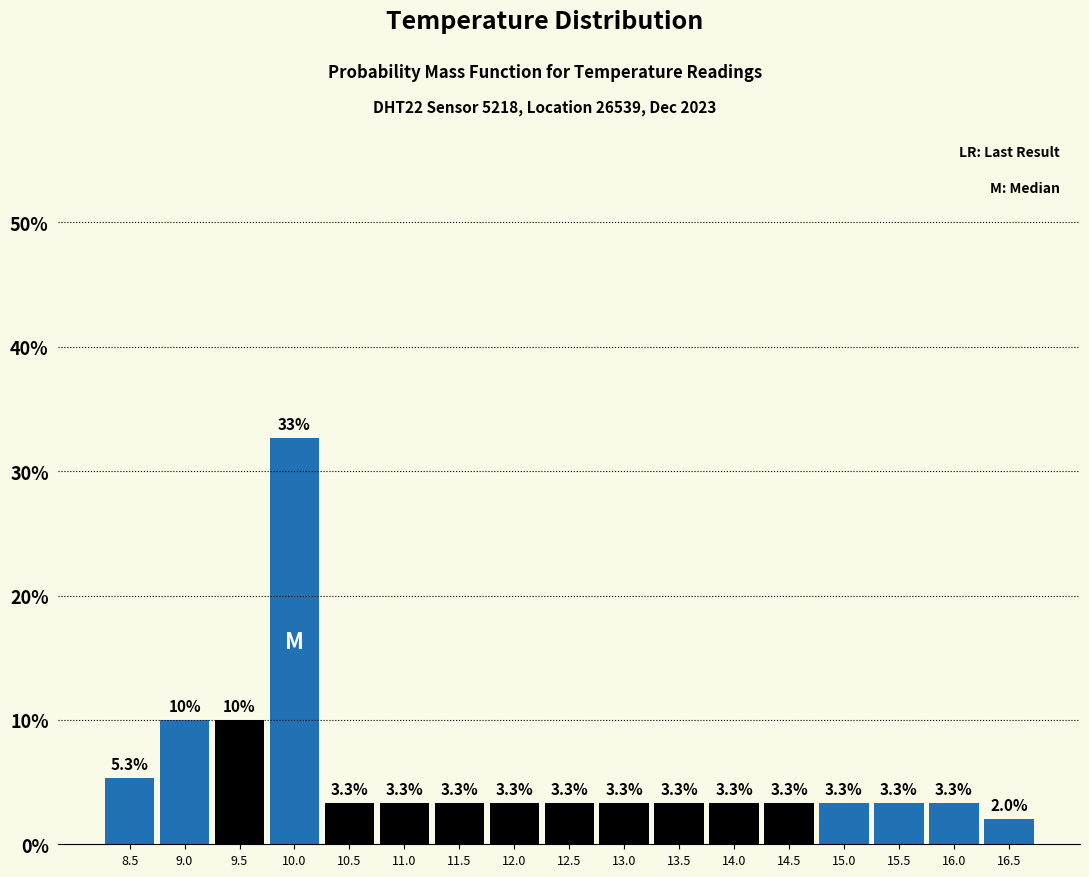

Over which range of the x-axis is the bar tallest?

9.75 to 10.25